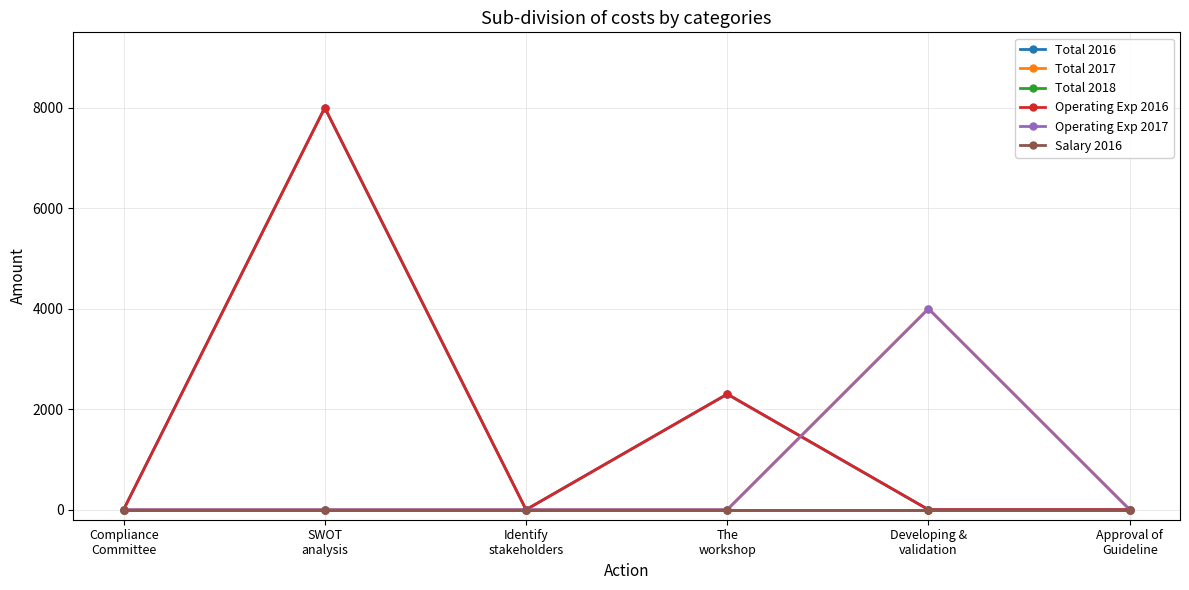

Reading left to right, extract all data points from this chart.

Total 2016: 0	8000	0	2300	0	0
Total 2017: 0	0	0	0	4000	0
Total 2018: 0	0	0	0	0	0
Operating Exp 2016: 0	8000	0	2300	0	0
Operating Exp 2017: 0	0	0	0	4000	0
Salary 2016: 0	0	0	0	0	0